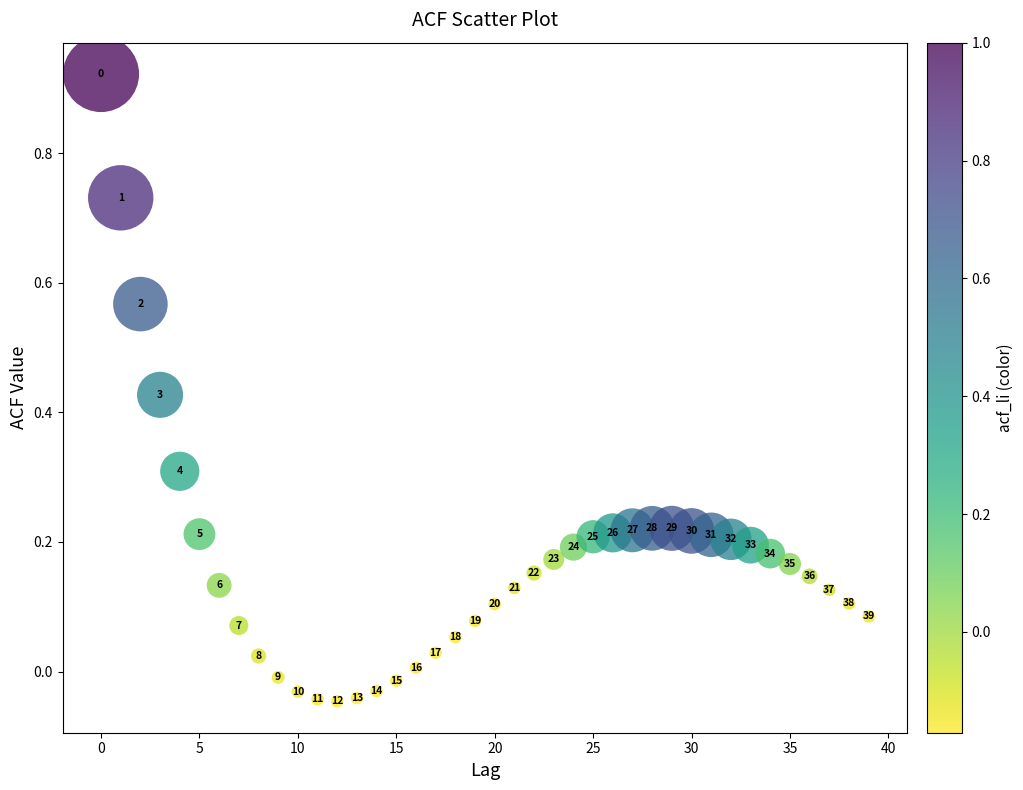

What is the range of Y values (max minus min)?

1.0